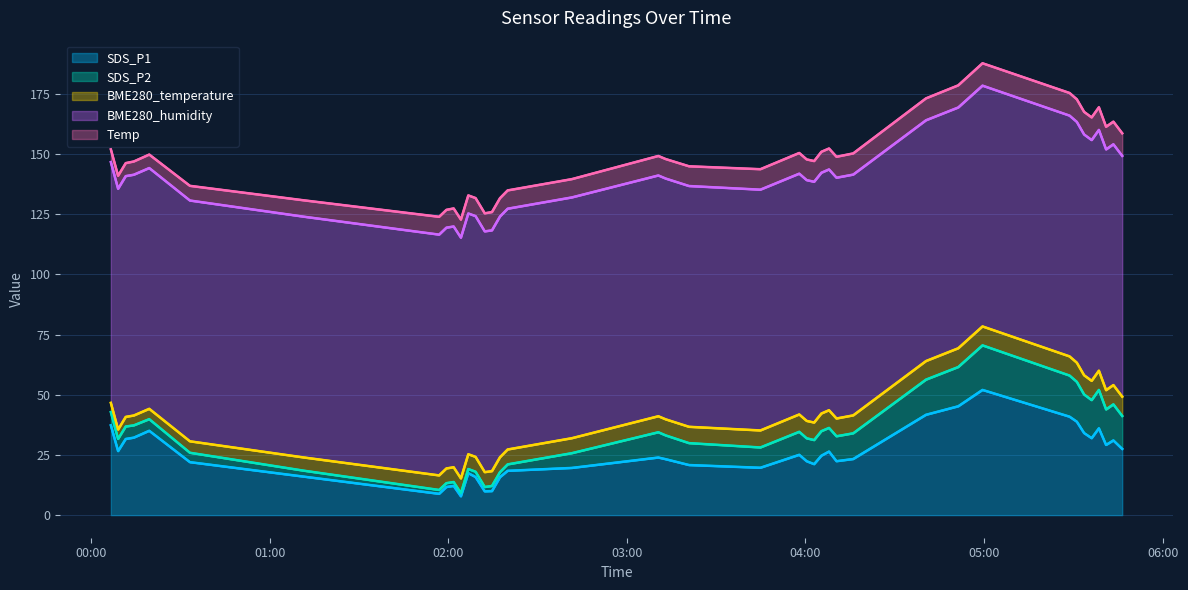

What is the difference between the highest and lowest values at 2022/02/09 05:36:09?

92.0